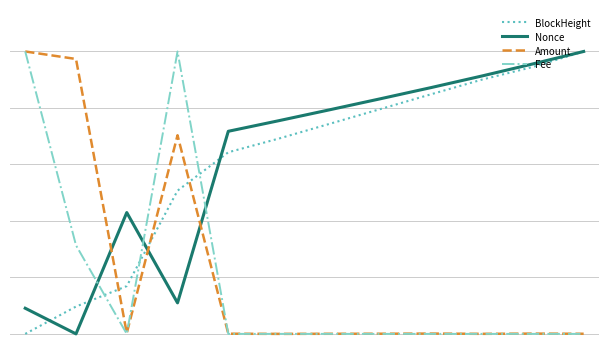

What are all the series names shown in the legend?

BlockHeight, Nonce, Amount, Fee